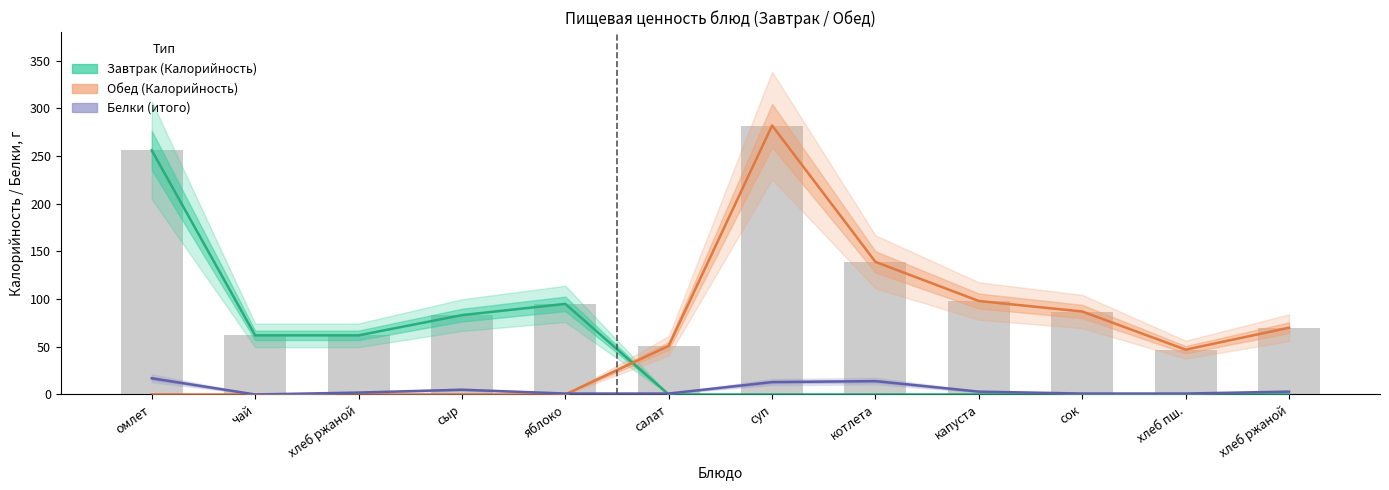

Between омлет and хлеб ржаной, which is larger?

омлет